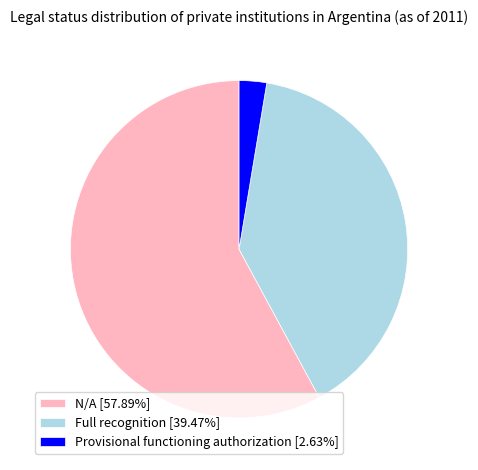

The Full recognition slice represents 39% of the pie. True or false?

True